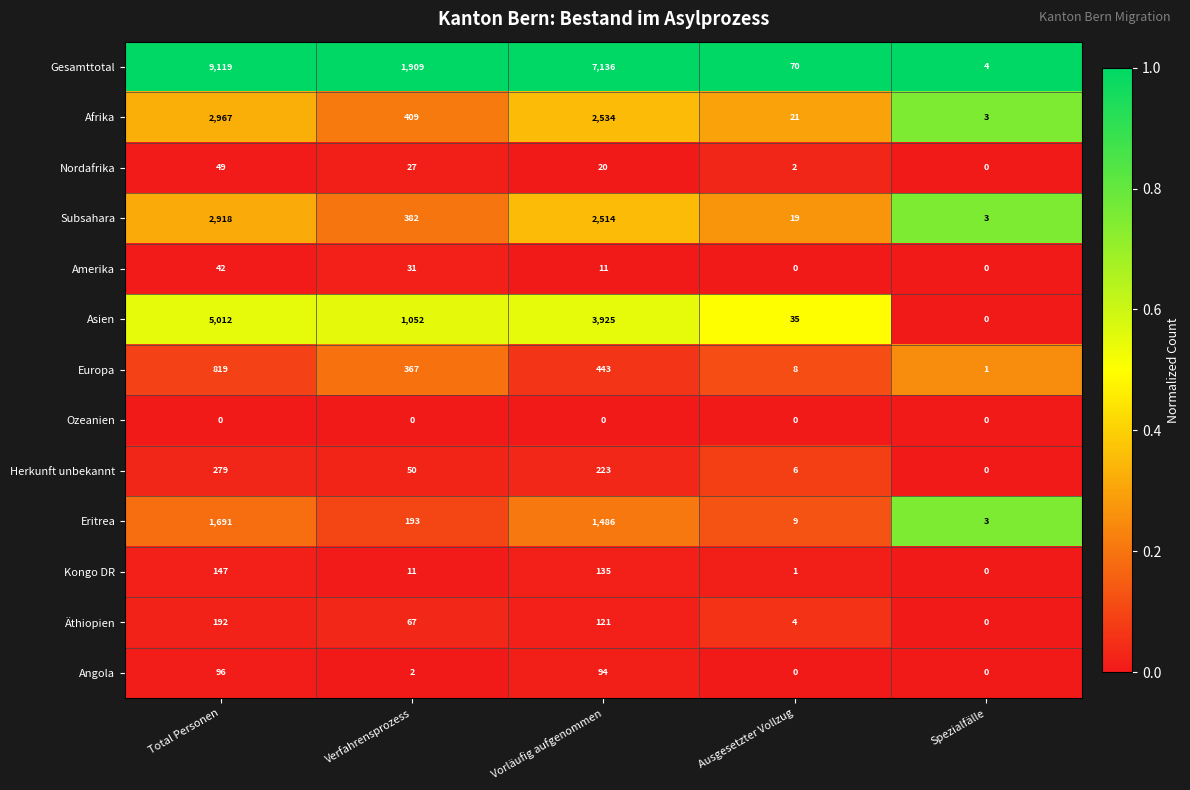

What is the lowest value of the Afrika series?

3